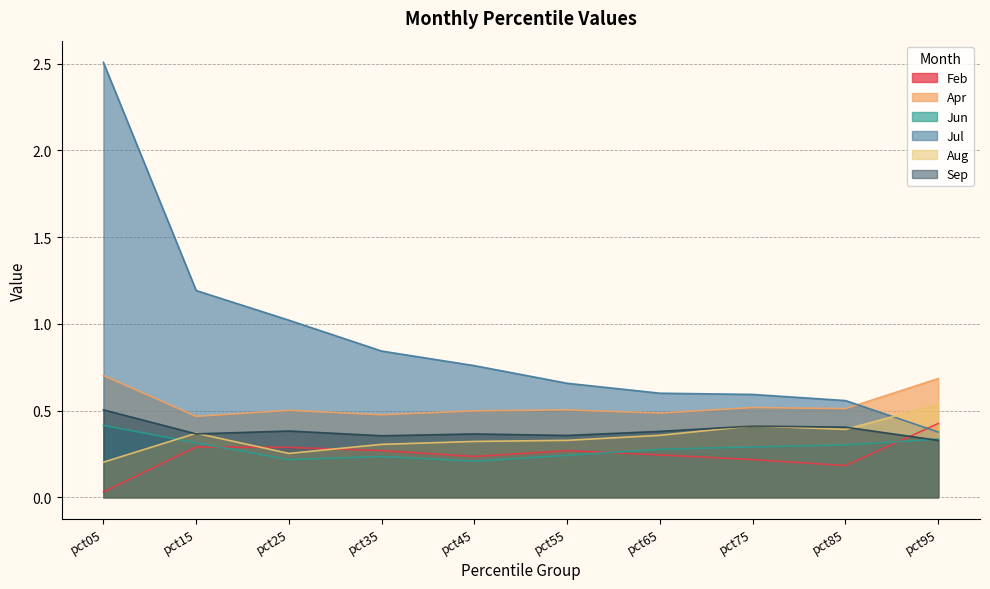

What is the difference between the maximum and minimum values in the Apr series?

0.2